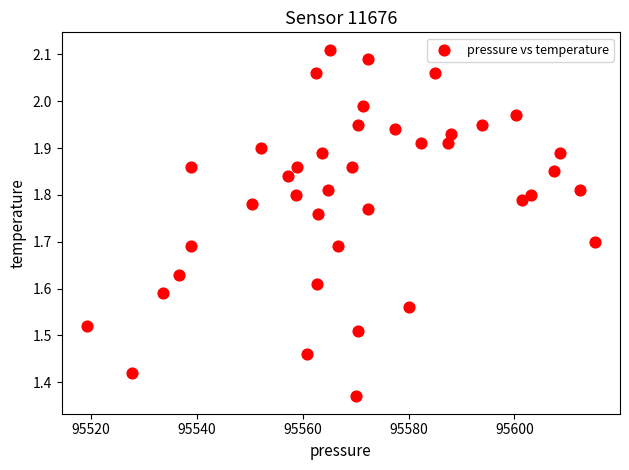

What is the range of X values (max minus min)?

95.9